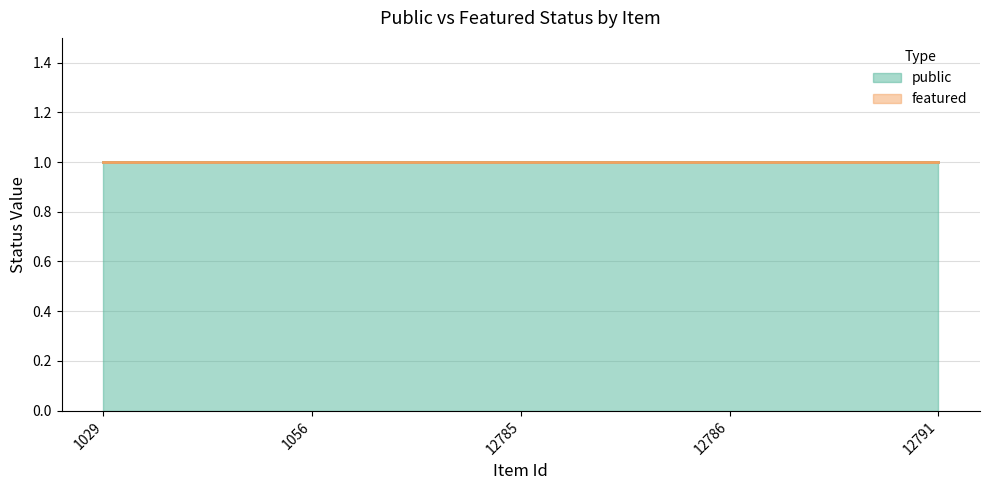

At which category does the chart reach its minimum across all series?

1029